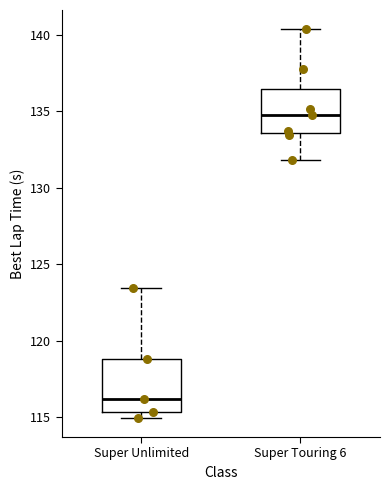

Reading left to right, read every box against the y-axis: the position of its median line, the range the box covers, and the ends of its whiskers. The values are not printed on the chart, so give them approximately, as read against the axis.

Super Unlimited: median 116.0, box 115.5 to 119.0, whiskers 115.0 to 123.5
Super Touring 6: median 135.0, box 133.5 to 136.5, whiskers 132.0 to 140.5